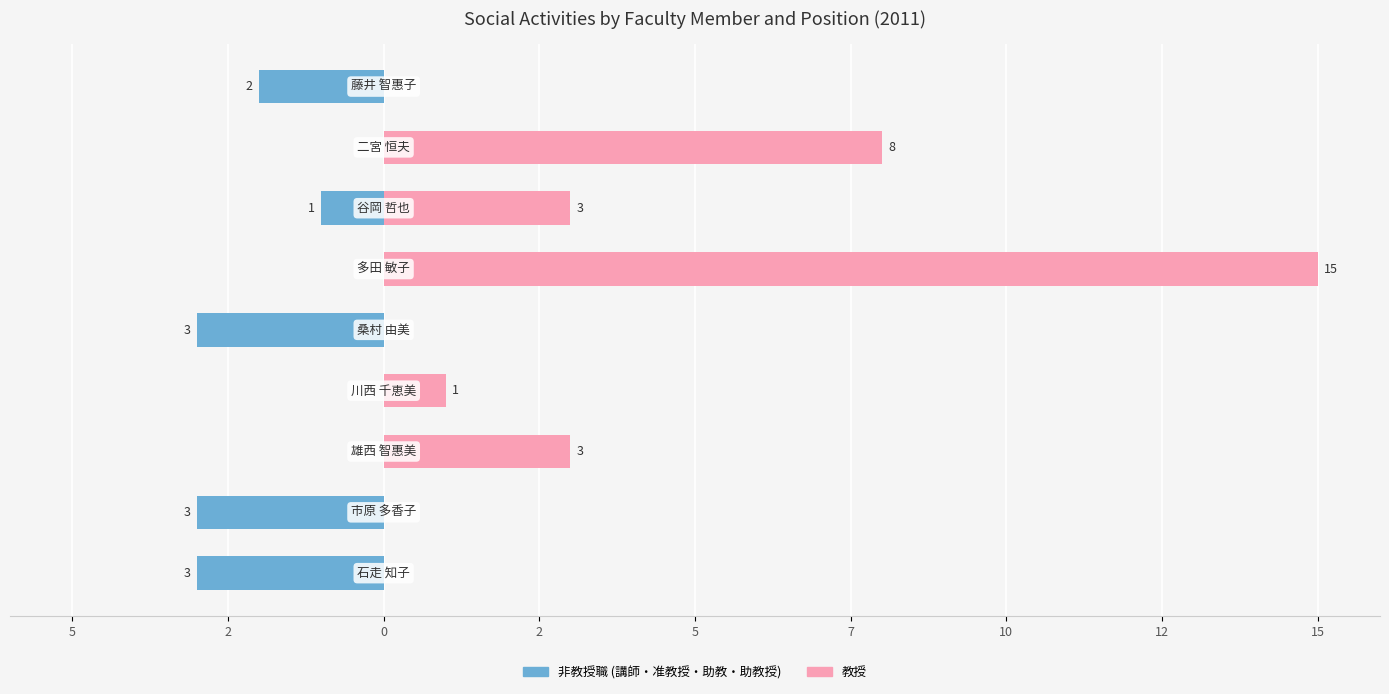

What are all the series names shown in the legend?

非教授職, 教授